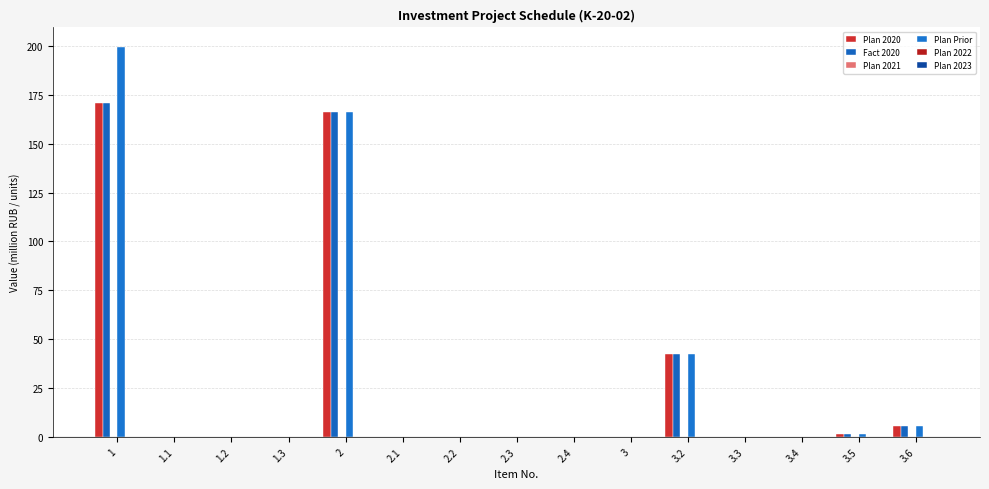

Between 3.5 and 3.4, which is larger?

3.5